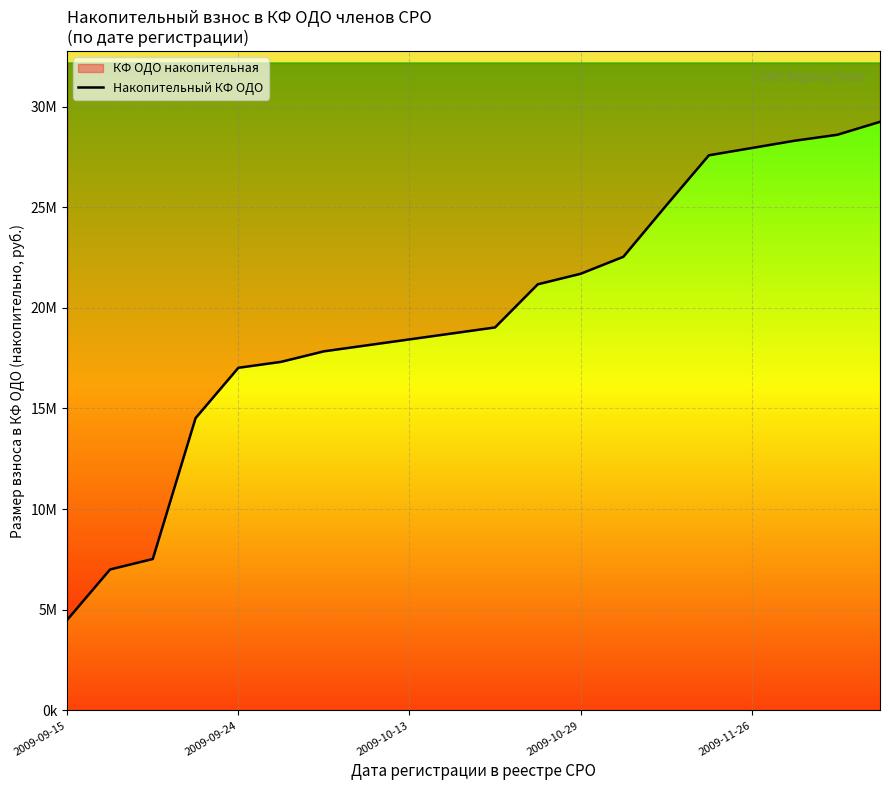

True or false: the data shows 17318628.2 at 5.

True